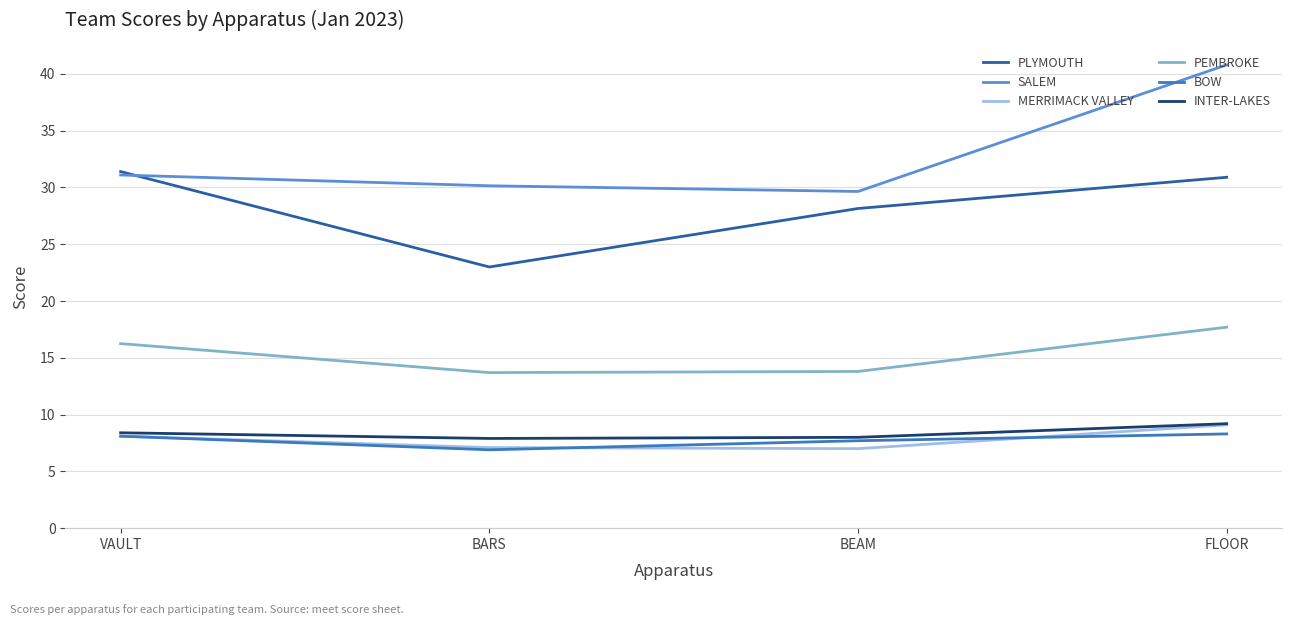

What is the difference between the highest and lowest values at FLOOR?

32.5